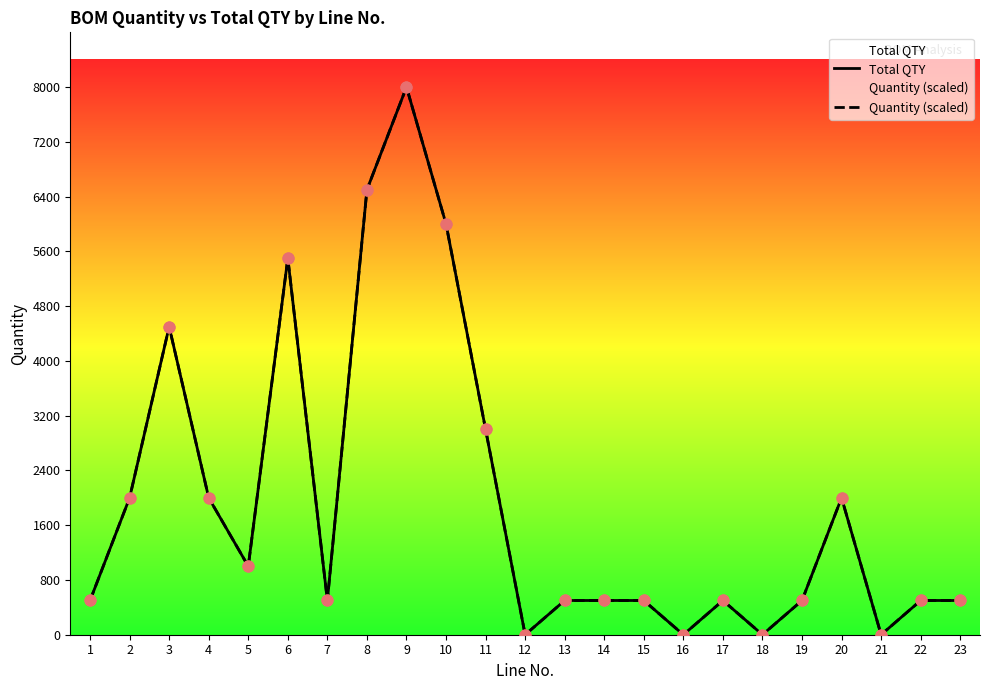

Which series has the largest total across all categories?

Total QTY